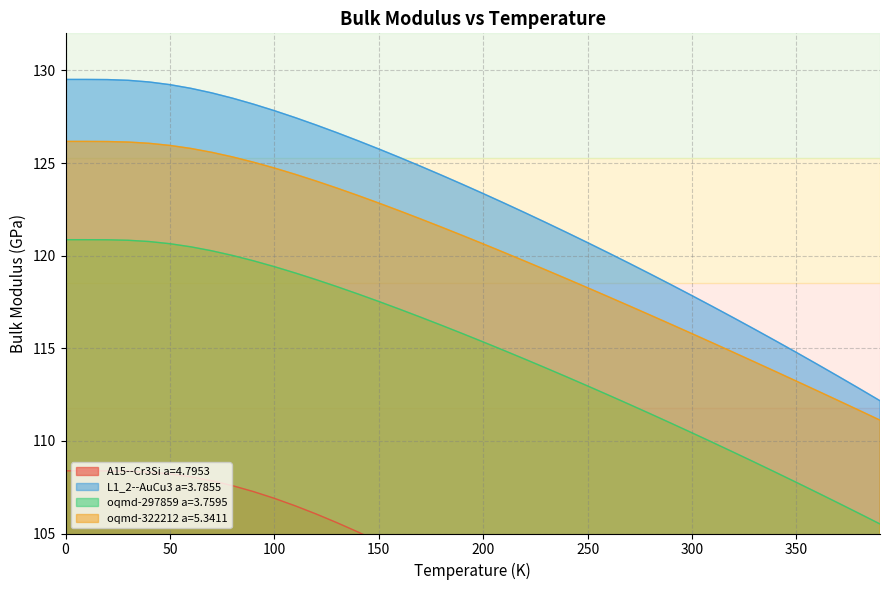

What is the value of the A15--Cr3Si a=4.7953 point at the 34th from the left?

92.7